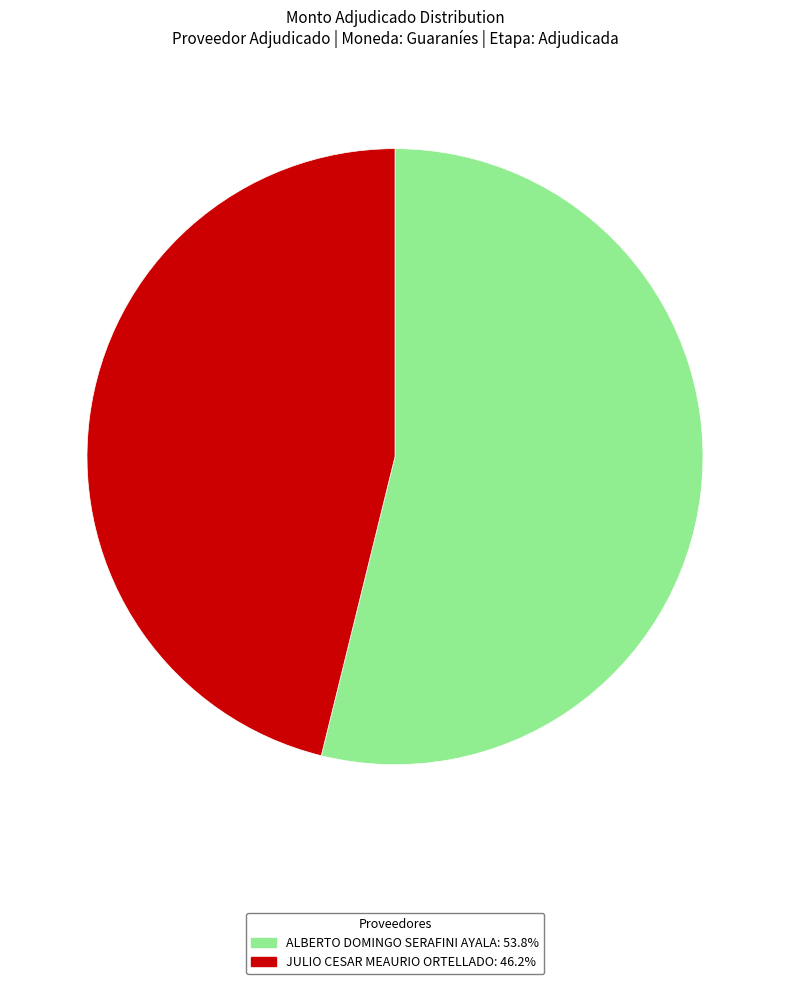

Rank the categories by value from lowest to highest.

JULIO CESAR MEAURIO ORTELLADO, ALBERTO DOMINGO SERAFINI AYALA